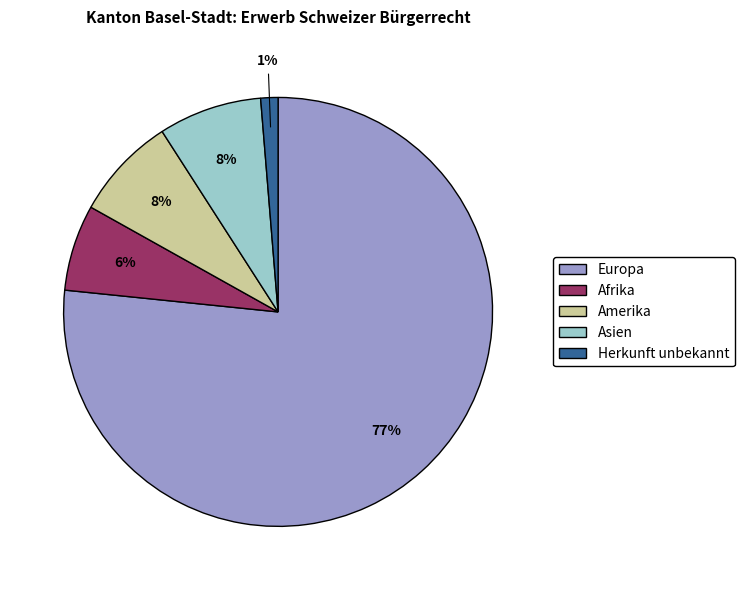

Which category accounts for the majority?

Europa